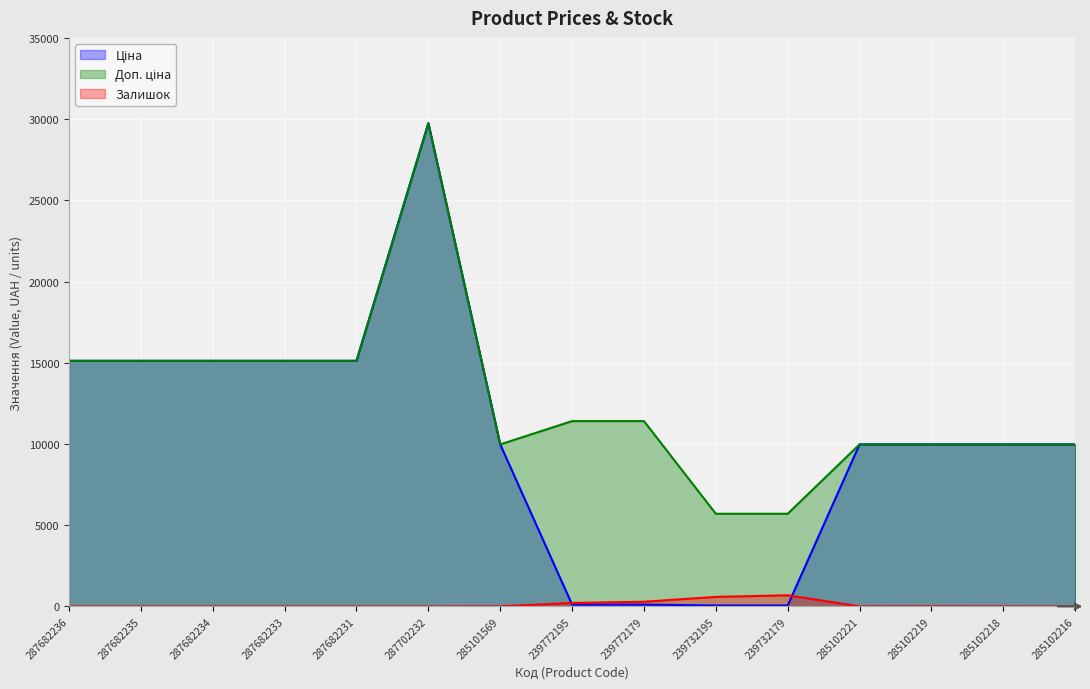

What is the difference between the second highest and second lowest values in the Ціна series?

15063.0